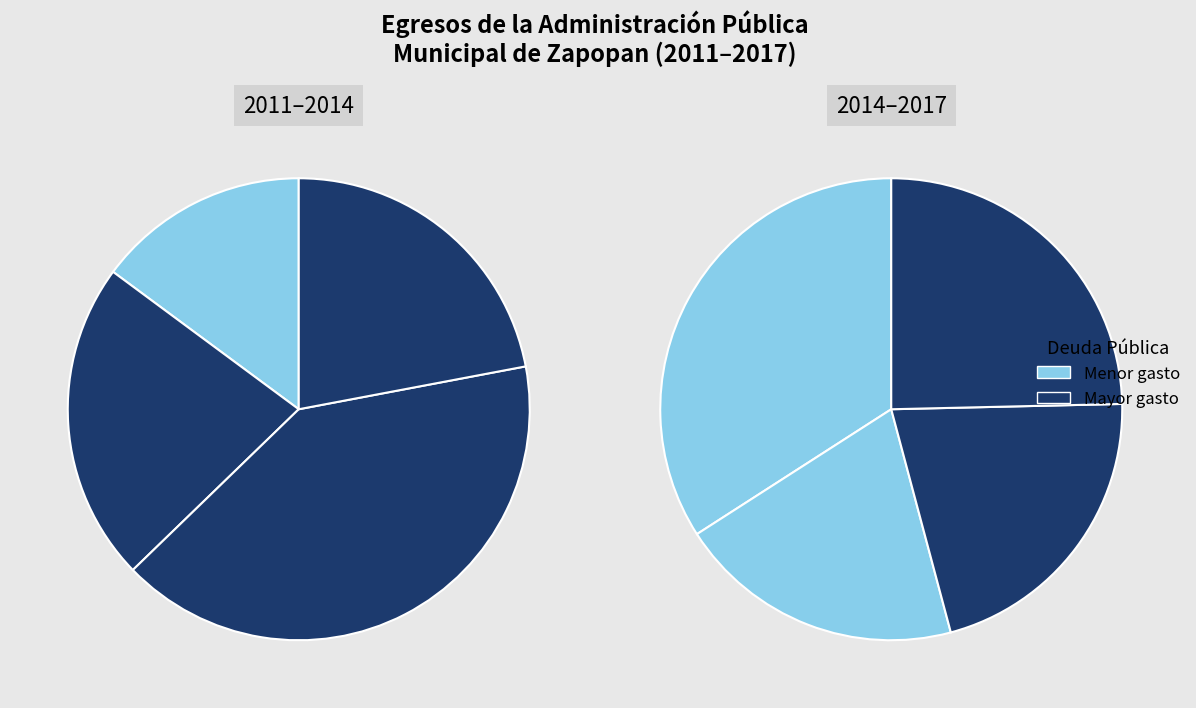

What percentage do 2012 and 2014 together represent?

31.2%